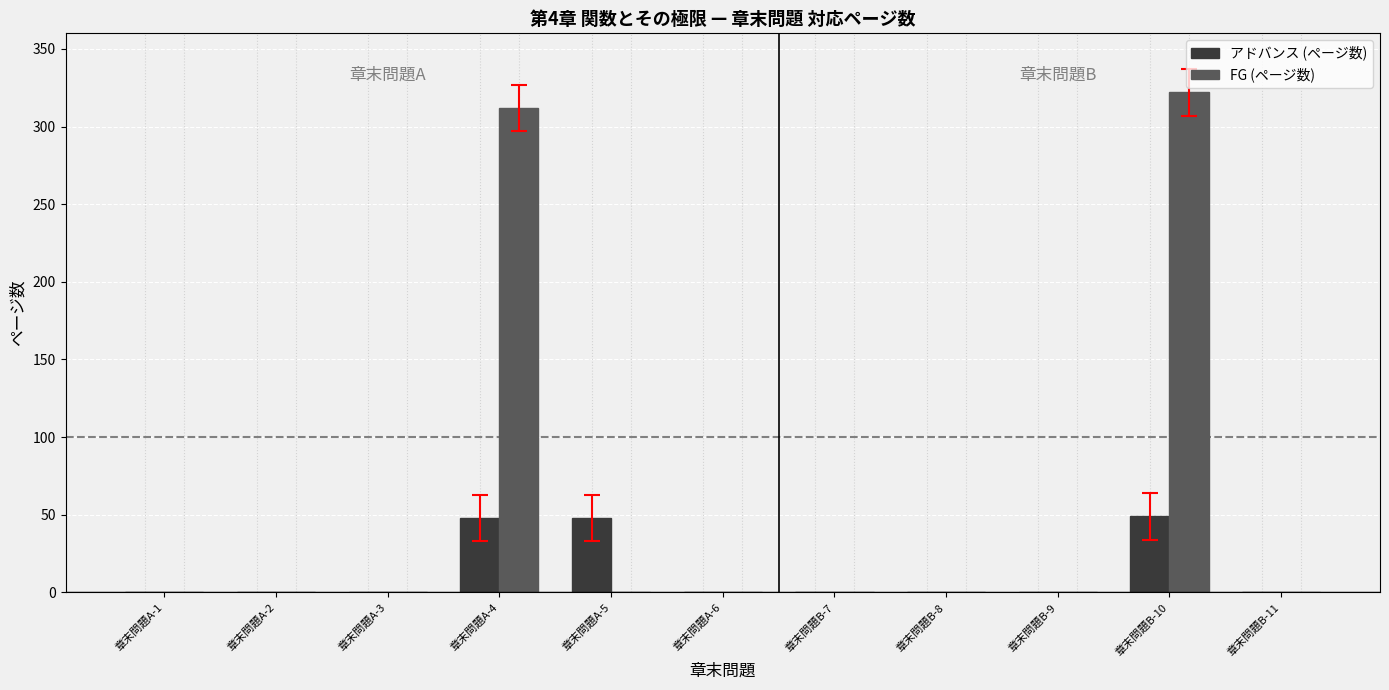

The value of アドバンス (ページ数) at 章末問題B-11 is 32. True or false?

False